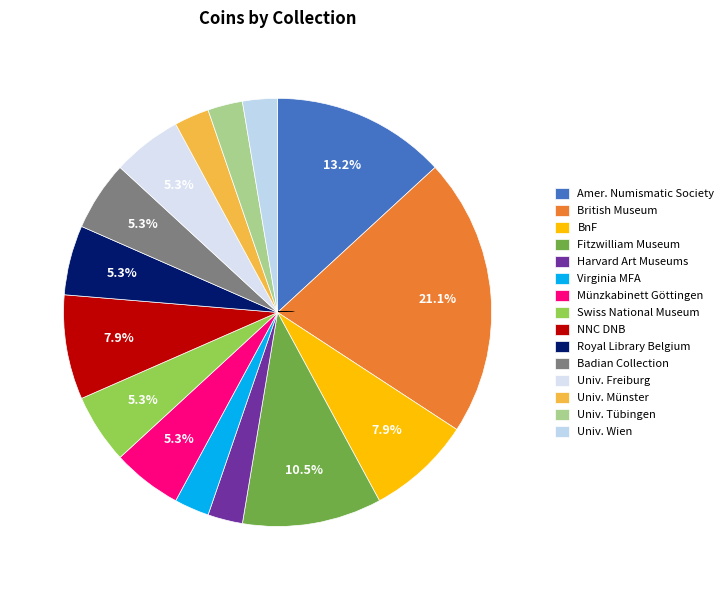

How many segments does this pie chart have?

15